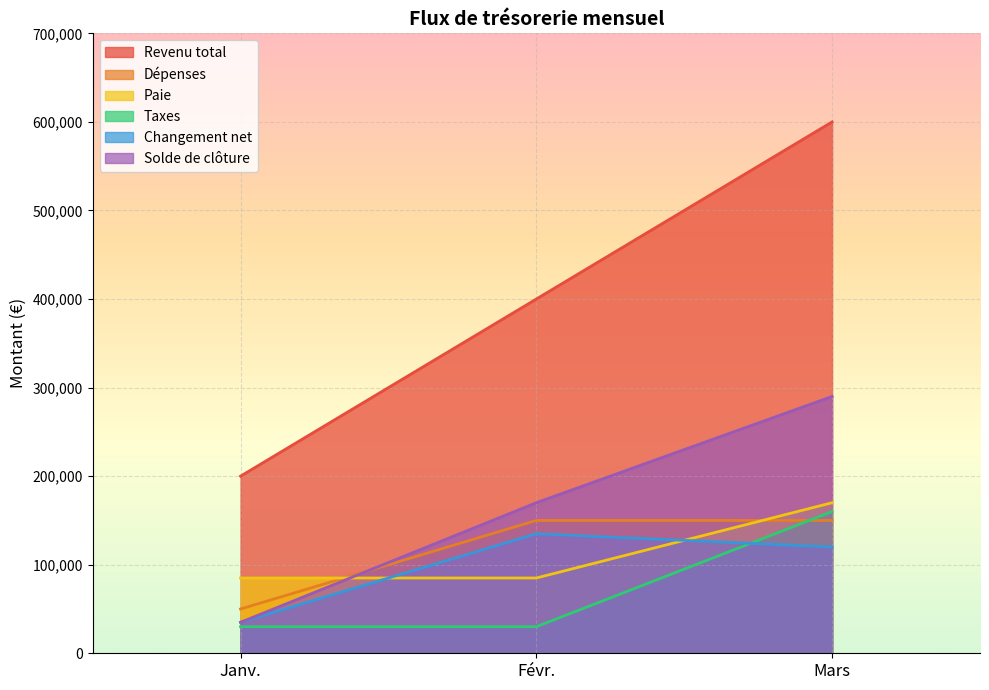

What is the greatest value displayed?

600000